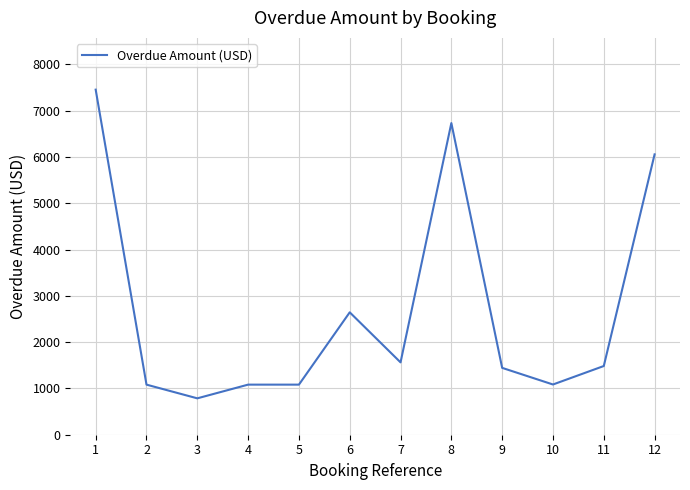

What is the average value?

2708